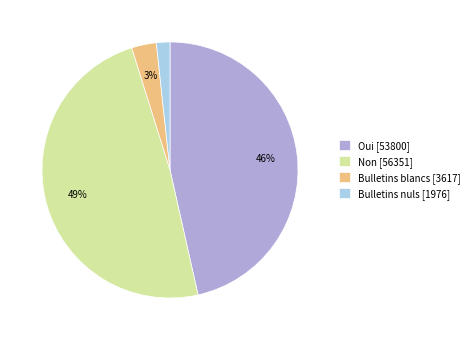

Which category has the biggest portion of the pie?

Non